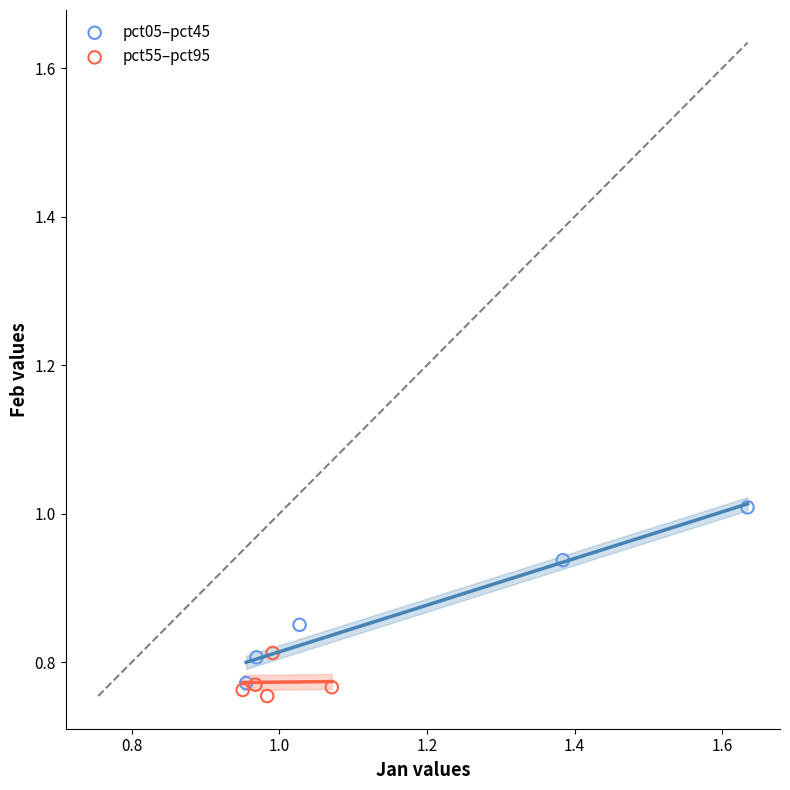

Which series reaches the maximum Y coordinate?

pct05–pct45